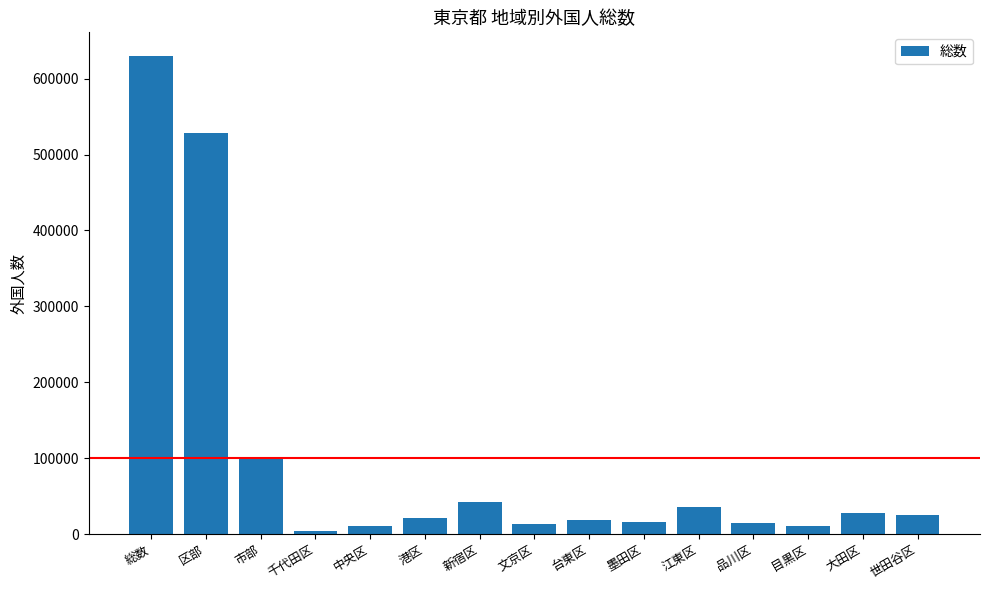

True or false: the data shows 27544 at 大田区.

True